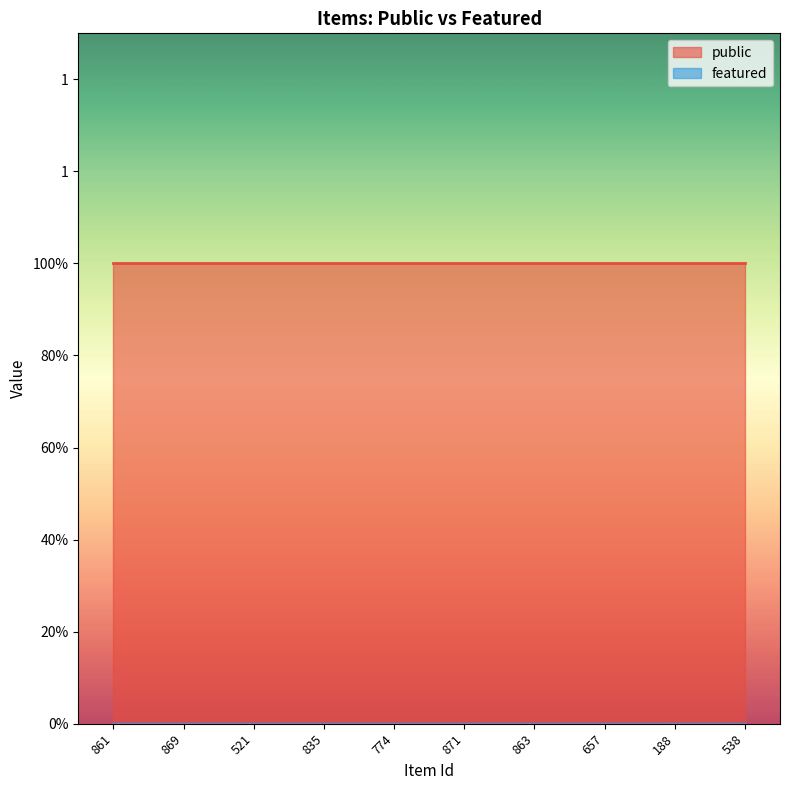

Reading left to right, extract all data points from this chart.

public: 1	1	1	1	1	1	1	1	1	1
featured: 0	0	0	0	0	0	0	0	0	0